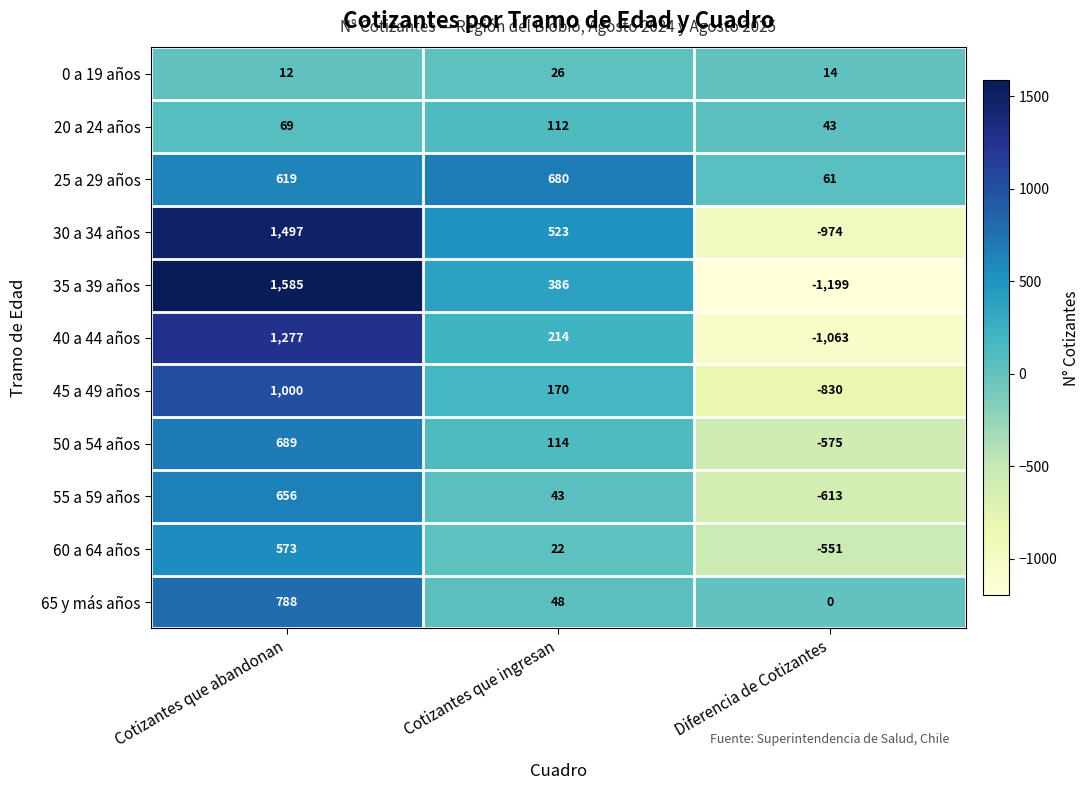

Which series has the largest total across all categories?

25 a 29 años